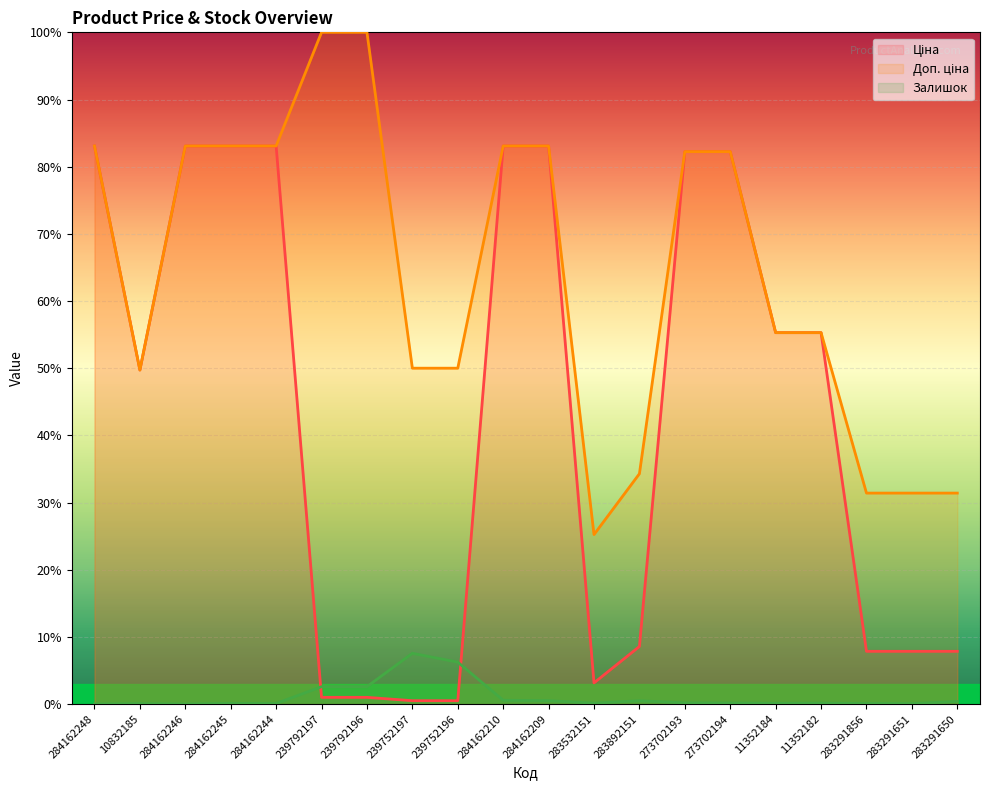

Reading right to left, transcribe all the data shown in this chart.

Ціна: 7.9	7.9	7.9	55.3	55.3	82.2	82.2	8.6	3.2	83.1	83.1	0.5	0.5	1.0	1.0	83.1	83.1	83.1	49.7	83.1
Доп. ціна: 31.4	31.4	31.4	55.3	55.3	82.2	82.2	34.3	25.2	83.1	83.1	50.0	50.0	100.0	100.0	83.1	83.1	83.1	49.7	83.1
Залишок: 0.4	0.1	0.1	0.1	0.1	0.2	0.2	0.5	0.1	0.5	0.6	6.2	7.6	2.6	2.6	0.1	0.1	0.0	0.1	0.0